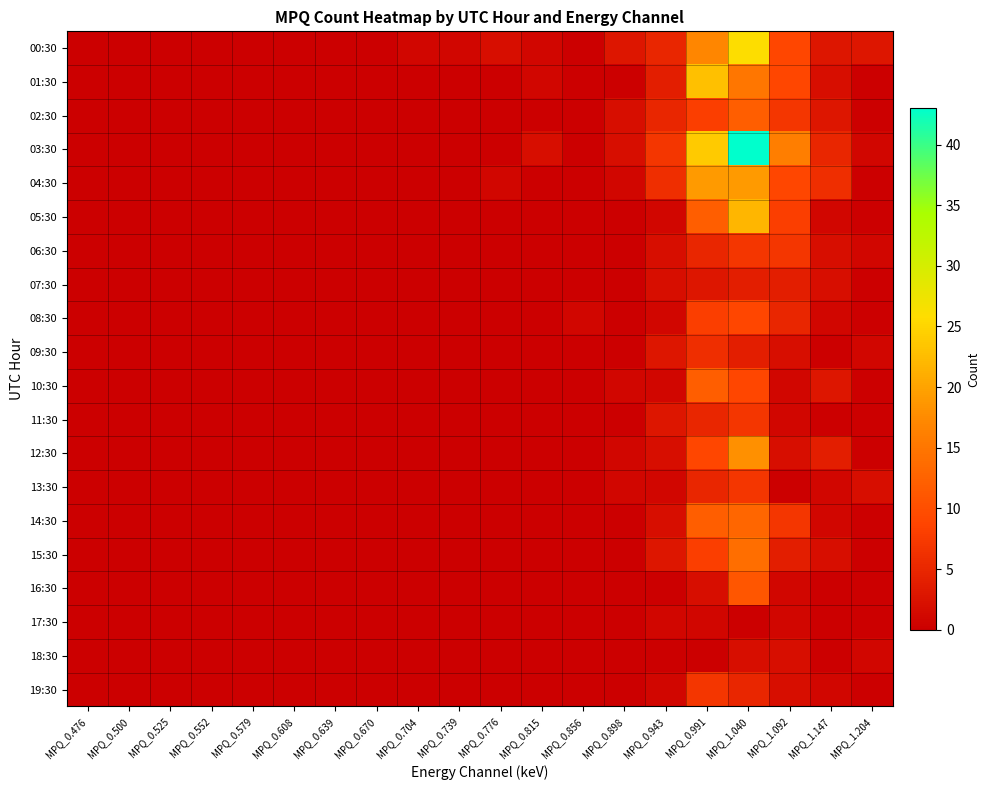

Reading left to right, what are all the values shown in this chart?

00:30: MPQ_0.476=0	MPQ_0.500=0	MPQ_0.525=0	MPQ_0.552=0	MPQ_0.579=0	MPQ_0.608=0	MPQ_0.639=0	MPQ_0.670=0	MPQ_0.704=1	MPQ_0.739=1	MPQ_0.776=2	MPQ_0.815=1	MPQ_0.856=0	MPQ_0.898=3	MPQ_0.943=5	MPQ_0.991=17	MPQ_1.040=26	MPQ_1.092=9	MPQ_1.147=3	MPQ_1.204=3
01:30: MPQ_0.476=0	MPQ_0.500=0	MPQ_0.525=0	MPQ_0.552=0	MPQ_0.579=0	MPQ_0.608=0	MPQ_0.639=0	MPQ_0.670=0	MPQ_0.704=0	MPQ_0.739=0	MPQ_0.776=0	MPQ_0.815=1	MPQ_0.856=0	MPQ_0.898=0	MPQ_0.943=4	MPQ_0.991=23	MPQ_1.040=15	MPQ_1.092=9	MPQ_1.147=2	MPQ_1.204=0
02:30: MPQ_0.476=0	MPQ_0.500=0	MPQ_0.525=0	MPQ_0.552=0	MPQ_0.579=0	MPQ_0.608=0	MPQ_0.639=0	MPQ_0.670=0	MPQ_0.704=0	MPQ_0.739=0	MPQ_0.776=0	MPQ_0.815=0	MPQ_0.856=0	MPQ_0.898=2	MPQ_0.943=5	MPQ_0.991=8	MPQ_1.040=12	MPQ_1.092=7	MPQ_1.147=3	MPQ_1.204=0
03:30: MPQ_0.476=0	MPQ_0.500=0	MPQ_0.525=0	MPQ_0.552=0	MPQ_0.579=0	MPQ_0.608=0	MPQ_0.639=0	MPQ_0.670=0	MPQ_0.704=0	MPQ_0.739=0	MPQ_0.776=0	MPQ_0.815=2	MPQ_0.856=0	MPQ_0.898=2	MPQ_0.943=7	MPQ_0.991=24	MPQ_1.040=43	MPQ_1.092=16	MPQ_1.147=5	MPQ_1.204=1
04:30: MPQ_0.476=0	MPQ_0.500=0	MPQ_0.525=0	MPQ_0.552=0	MPQ_0.579=0	MPQ_0.608=0	MPQ_0.639=0	MPQ_0.670=0	MPQ_0.704=0	MPQ_0.739=0	MPQ_0.776=1	MPQ_0.815=0	MPQ_0.856=0	MPQ_0.898=1	MPQ_0.943=6	MPQ_0.991=19	MPQ_1.040=19	MPQ_1.092=9	MPQ_1.147=6	MPQ_1.204=0
05:30: MPQ_0.476=0	MPQ_0.500=0	MPQ_0.525=0	MPQ_0.552=0	MPQ_0.579=0	MPQ_0.608=0	MPQ_0.639=0	MPQ_0.670=0	MPQ_0.704=0	MPQ_0.739=0	MPQ_0.776=0	MPQ_0.815=0	MPQ_0.856=0	MPQ_0.898=0	MPQ_0.943=1	MPQ_0.991=12	MPQ_1.040=22	MPQ_1.092=8	MPQ_1.147=1	MPQ_1.204=0
06:30: MPQ_0.476=0	MPQ_0.500=0	MPQ_0.525=0	MPQ_0.552=0	MPQ_0.579=0	MPQ_0.608=0	MPQ_0.639=0	MPQ_0.670=0	MPQ_0.704=0	MPQ_0.739=0	MPQ_0.776=0	MPQ_0.815=0	MPQ_0.856=0	MPQ_0.898=0	MPQ_0.943=2	MPQ_0.991=5	MPQ_1.040=7	MPQ_1.092=7	MPQ_1.147=2	MPQ_1.204=1
07:30: MPQ_0.476=0	MPQ_0.500=0	MPQ_0.525=0	MPQ_0.552=0	MPQ_0.579=0	MPQ_0.608=0	MPQ_0.639=0	MPQ_0.670=0	MPQ_0.704=0	MPQ_0.739=0	MPQ_0.776=0	MPQ_0.815=0	MPQ_0.856=0	MPQ_0.898=0	MPQ_0.943=2	MPQ_0.991=3	MPQ_1.040=4	MPQ_1.092=4	MPQ_1.147=2	MPQ_1.204=0
08:30: MPQ_0.476=0	MPQ_0.500=0	MPQ_0.525=0	MPQ_0.552=0	MPQ_0.579=0	MPQ_0.608=0	MPQ_0.639=0	MPQ_0.670=0	MPQ_0.704=0	MPQ_0.739=0	MPQ_0.776=0	MPQ_0.815=0	MPQ_0.856=1	MPQ_0.898=0	MPQ_0.943=1	MPQ_0.991=8	MPQ_1.040=9	MPQ_1.092=5	MPQ_1.147=1	MPQ_1.204=0
09:30: MPQ_0.476=0	MPQ_0.500=0	MPQ_0.525=0	MPQ_0.552=0	MPQ_0.579=0	MPQ_0.608=0	MPQ_0.639=0	MPQ_0.670=0	MPQ_0.704=0	MPQ_0.739=0	MPQ_0.776=0	MPQ_0.815=0	MPQ_0.856=0	MPQ_0.898=0	MPQ_0.943=3	MPQ_0.991=6	MPQ_1.040=4	MPQ_1.092=2	MPQ_1.147=0	MPQ_1.204=1
10:30: MPQ_0.476=0	MPQ_0.500=0	MPQ_0.525=0	MPQ_0.552=0	MPQ_0.579=0	MPQ_0.608=0	MPQ_0.639=0	MPQ_0.670=0	MPQ_0.704=0	MPQ_0.739=0	MPQ_0.776=0	MPQ_0.815=0	MPQ_0.856=0	MPQ_0.898=1	MPQ_0.943=1	MPQ_0.991=12	MPQ_1.040=9	MPQ_1.092=1	MPQ_1.147=3	MPQ_1.204=0
11:30: MPQ_0.476=0	MPQ_0.500=0	MPQ_0.525=0	MPQ_0.552=0	MPQ_0.579=0	MPQ_0.608=0	MPQ_0.639=0	MPQ_0.670=0	MPQ_0.704=0	MPQ_0.739=0	MPQ_0.776=0	MPQ_0.815=0	MPQ_0.856=0	MPQ_0.898=0	MPQ_0.943=3	MPQ_0.991=5	MPQ_1.040=7	MPQ_1.092=1	MPQ_1.147=0	MPQ_1.204=0
12:30: MPQ_0.476=0	MPQ_0.500=0	MPQ_0.525=0	MPQ_0.552=0	MPQ_0.579=0	MPQ_0.608=0	MPQ_0.639=0	MPQ_0.670=0	MPQ_0.704=0	MPQ_0.739=0	MPQ_0.776=0	MPQ_0.815=0	MPQ_0.856=0	MPQ_0.898=1	MPQ_0.943=2	MPQ_0.991=9	MPQ_1.040=18	MPQ_1.092=2	MPQ_1.147=4	MPQ_1.204=0
13:30: MPQ_0.476=0	MPQ_0.500=0	MPQ_0.525=0	MPQ_0.552=0	MPQ_0.579=0	MPQ_0.608=0	MPQ_0.639=0	MPQ_0.670=0	MPQ_0.704=0	MPQ_0.739=0	MPQ_0.776=0	MPQ_0.815=0	MPQ_0.856=0	MPQ_0.898=1	MPQ_0.943=1	MPQ_0.991=5	MPQ_1.040=7	MPQ_1.092=0	MPQ_1.147=1	MPQ_1.204=2
14:30: MPQ_0.476=0	MPQ_0.500=0	MPQ_0.525=0	MPQ_0.552=0	MPQ_0.579=0	MPQ_0.608=0	MPQ_0.639=0	MPQ_0.670=0	MPQ_0.704=0	MPQ_0.739=0	MPQ_0.776=0	MPQ_0.815=0	MPQ_0.856=0	MPQ_0.898=0	MPQ_0.943=2	MPQ_0.991=12	MPQ_1.040=13	MPQ_1.092=7	MPQ_1.147=1	MPQ_1.204=0
15:30: MPQ_0.476=0	MPQ_0.500=0	MPQ_0.525=0	MPQ_0.552=0	MPQ_0.579=0	MPQ_0.608=0	MPQ_0.639=0	MPQ_0.670=0	MPQ_0.704=0	MPQ_0.739=0	MPQ_0.776=0	MPQ_0.815=0	MPQ_0.856=0	MPQ_0.898=0	MPQ_0.943=3	MPQ_0.991=8	MPQ_1.040=14	MPQ_1.092=4	MPQ_1.147=2	MPQ_1.204=0
16:30: MPQ_0.476=0	MPQ_0.500=0	MPQ_0.525=0	MPQ_0.552=0	MPQ_0.579=0	MPQ_0.608=0	MPQ_0.639=0	MPQ_0.670=0	MPQ_0.704=0	MPQ_0.739=0	MPQ_0.776=0	MPQ_0.815=0	MPQ_0.856=0	MPQ_0.898=0	MPQ_0.943=0	MPQ_0.991=2	MPQ_1.040=11	MPQ_1.092=1	MPQ_1.147=0	MPQ_1.204=0
17:30: MPQ_0.476=0	MPQ_0.500=0	MPQ_0.525=0	MPQ_0.552=0	MPQ_0.579=0	MPQ_0.608=0	MPQ_0.639=0	MPQ_0.670=0	MPQ_0.704=0	MPQ_0.739=0	MPQ_0.776=0	MPQ_0.815=0	MPQ_0.856=0	MPQ_0.898=0	MPQ_0.943=1	MPQ_0.991=1	MPQ_1.040=0	MPQ_1.092=1	MPQ_1.147=0	MPQ_1.204=0
18:30: MPQ_0.476=0	MPQ_0.500=0	MPQ_0.525=0	MPQ_0.552=0	MPQ_0.579=0	MPQ_0.608=0	MPQ_0.639=0	MPQ_0.670=0	MPQ_0.704=0	MPQ_0.739=0	MPQ_0.776=0	MPQ_0.815=0	MPQ_0.856=0	MPQ_0.898=0	MPQ_0.943=0	MPQ_0.991=0	MPQ_1.040=2	MPQ_1.092=2	MPQ_1.147=0	MPQ_1.204=1
19:30: MPQ_0.476=0	MPQ_0.500=0	MPQ_0.525=0	MPQ_0.552=0	MPQ_0.579=0	MPQ_0.608=0	MPQ_0.639=0	MPQ_0.670=0	MPQ_0.704=0	MPQ_0.739=0	MPQ_0.776=0	MPQ_0.815=0	MPQ_0.856=0	MPQ_0.898=0	MPQ_0.943=1	MPQ_0.991=7	MPQ_1.040=5	MPQ_1.092=2	MPQ_1.147=1	MPQ_1.204=0